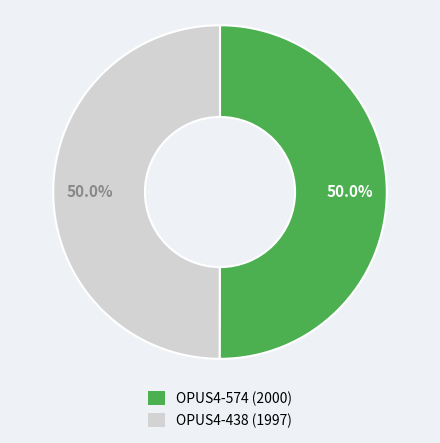

Count the number of slices in the pie.

2